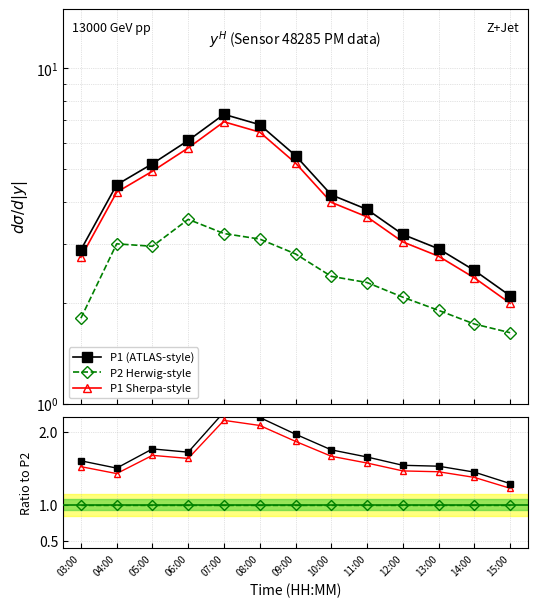

True or false: P1 and P1 Sherpa-style cross at least once.

False